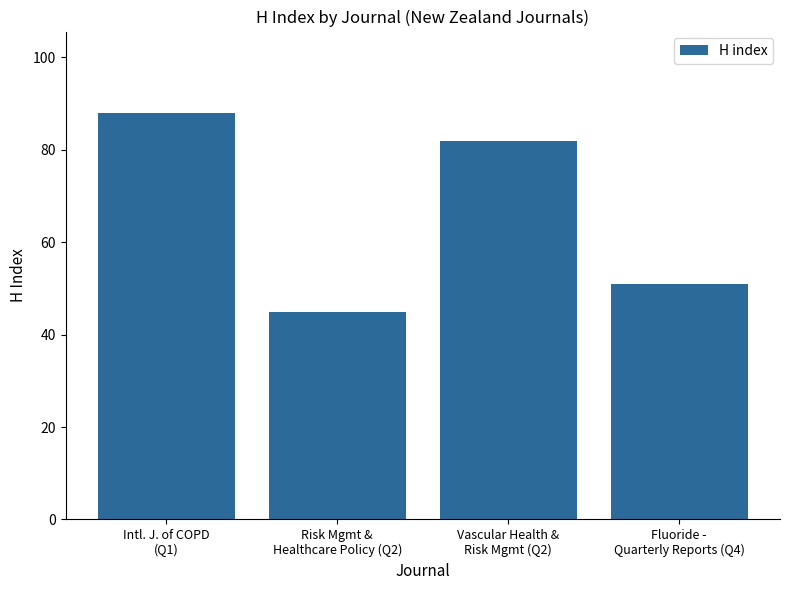

Reading left to right, list all the values displayed in this chart.

88	45	82	51